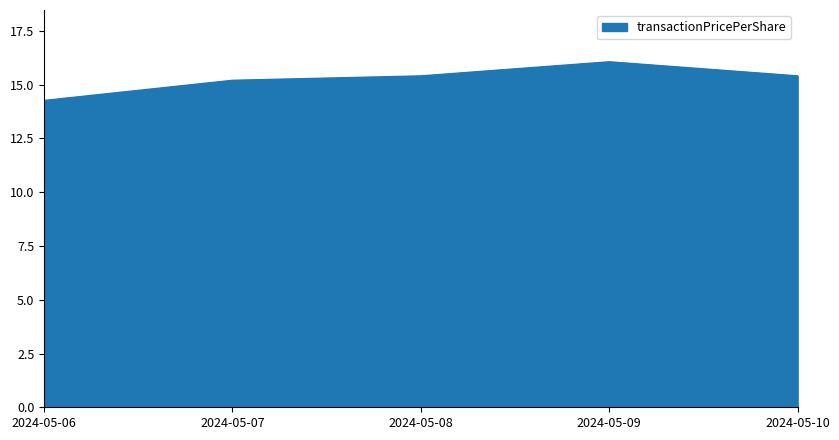

Is it true that the value at 2024-05-09 is 16.1?

True